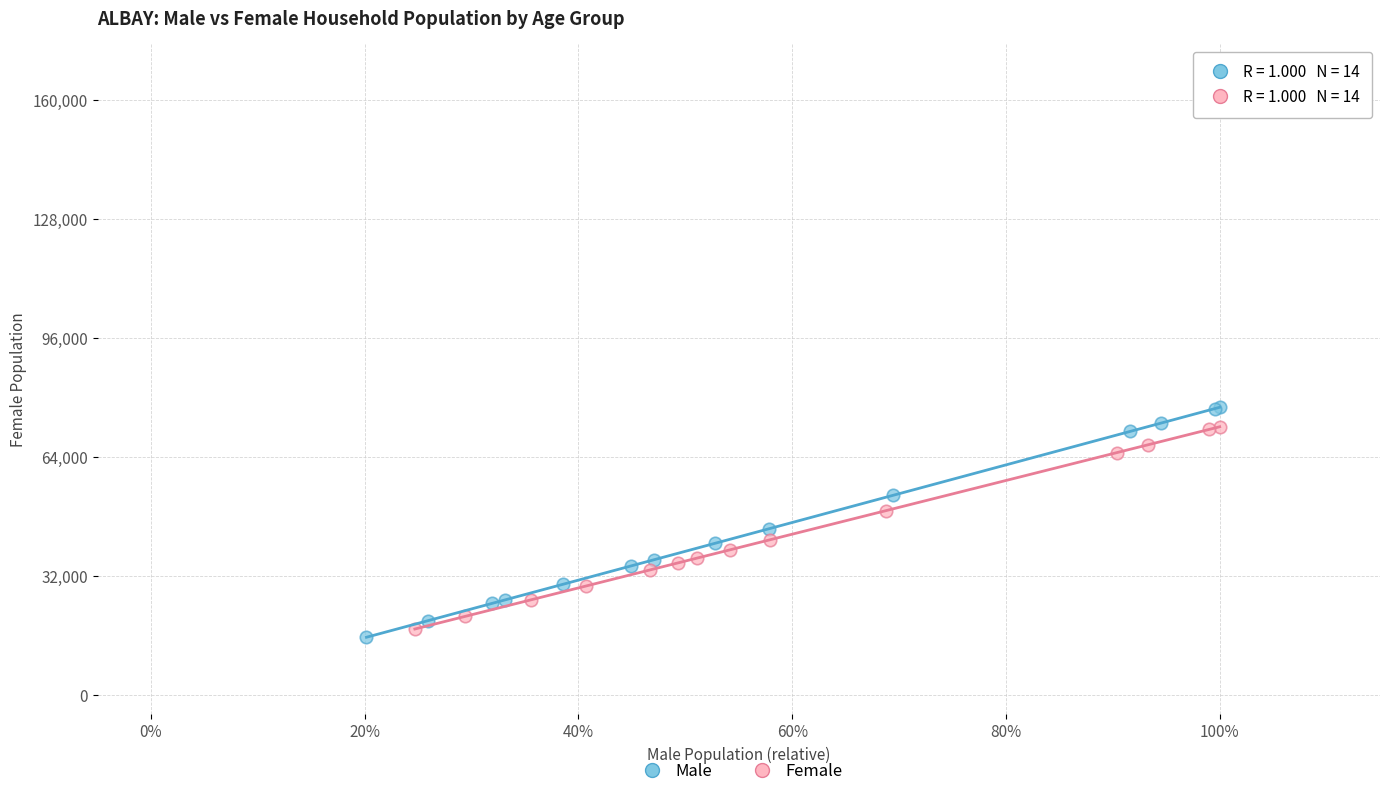

What are all the series names shown in the legend?

Male, Female